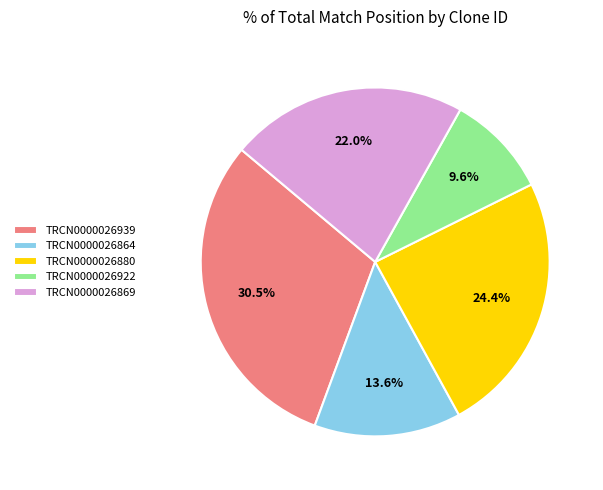

Is it true that TRCN0000026864 is 7% of the pie?

False